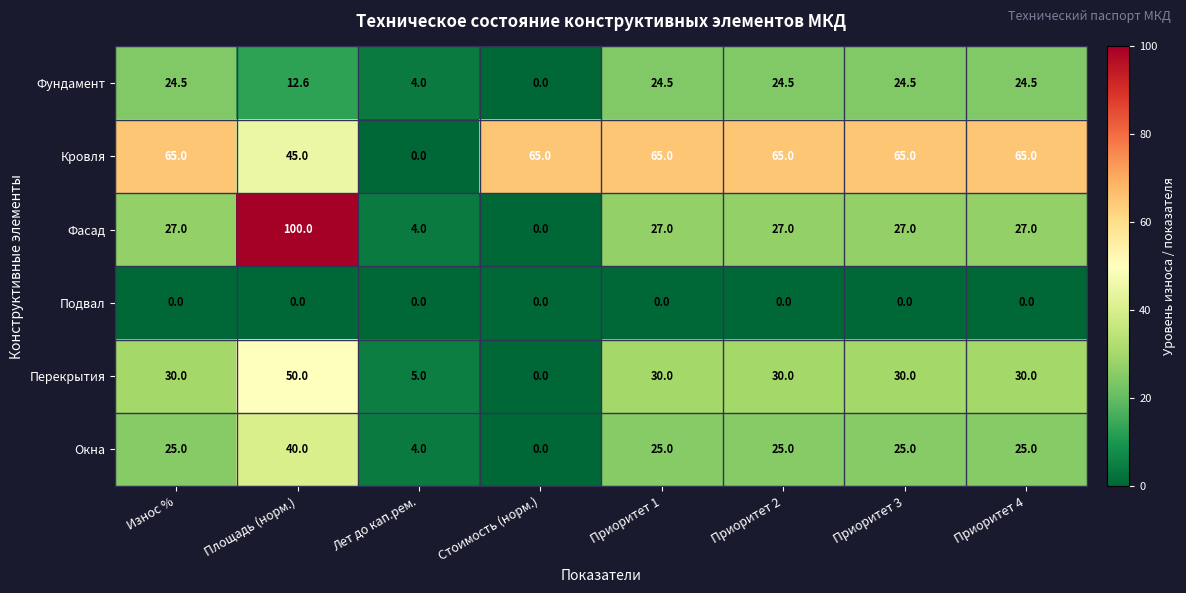

The value of Кровля at Стоимость (норм.) is 35.6. True or false?

False